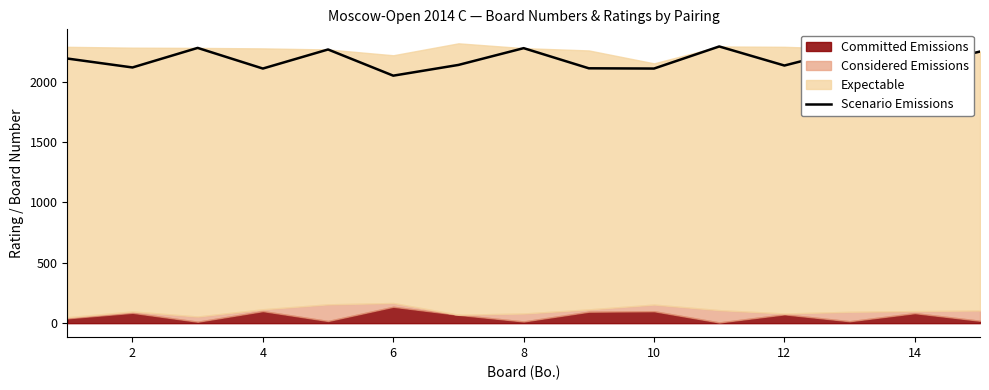

What is the lowest value of the Scenario Emissions series?

2051